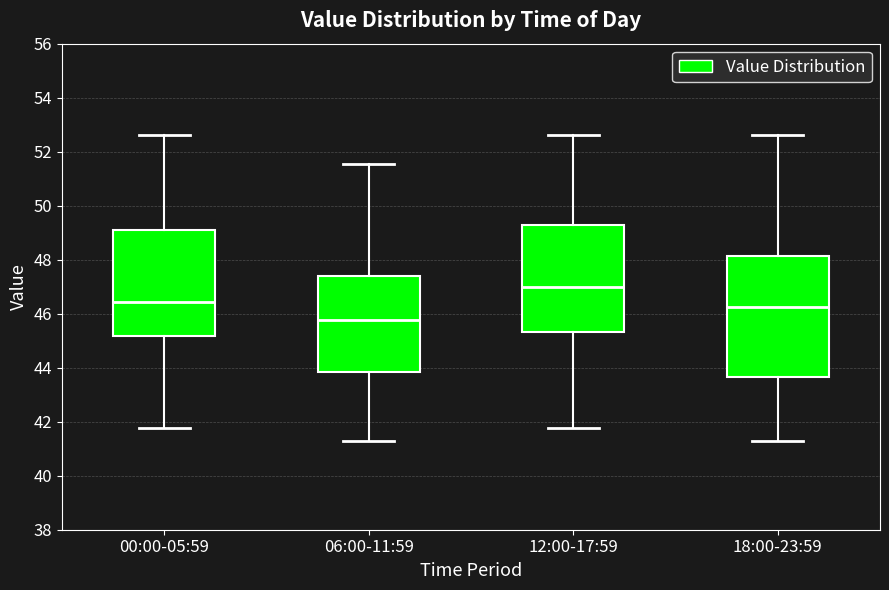

Which box has the lowest median line?

06:00-11:59